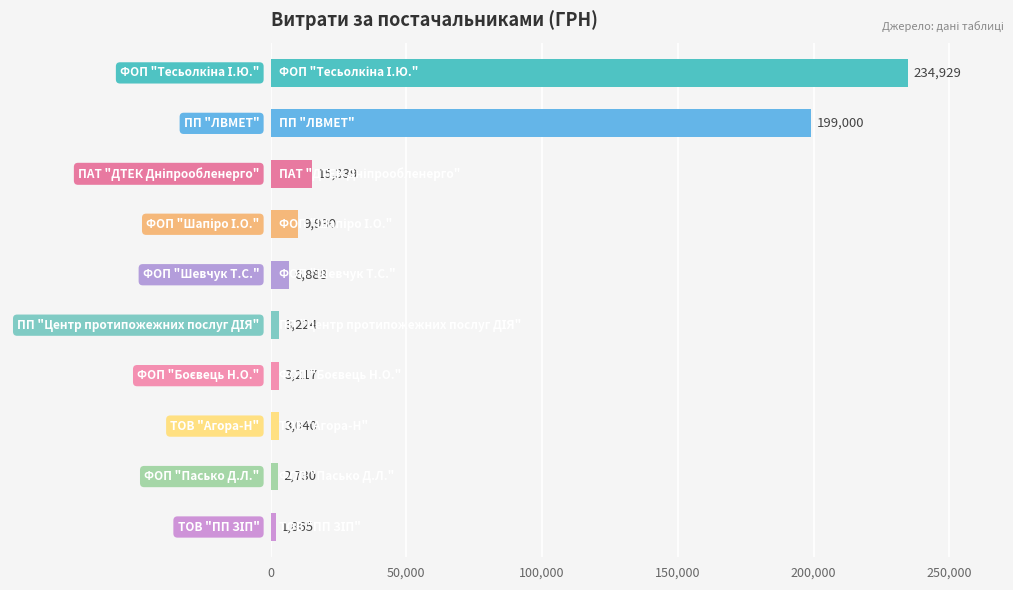

What is the value of the 6th bar from the top?

3224.1